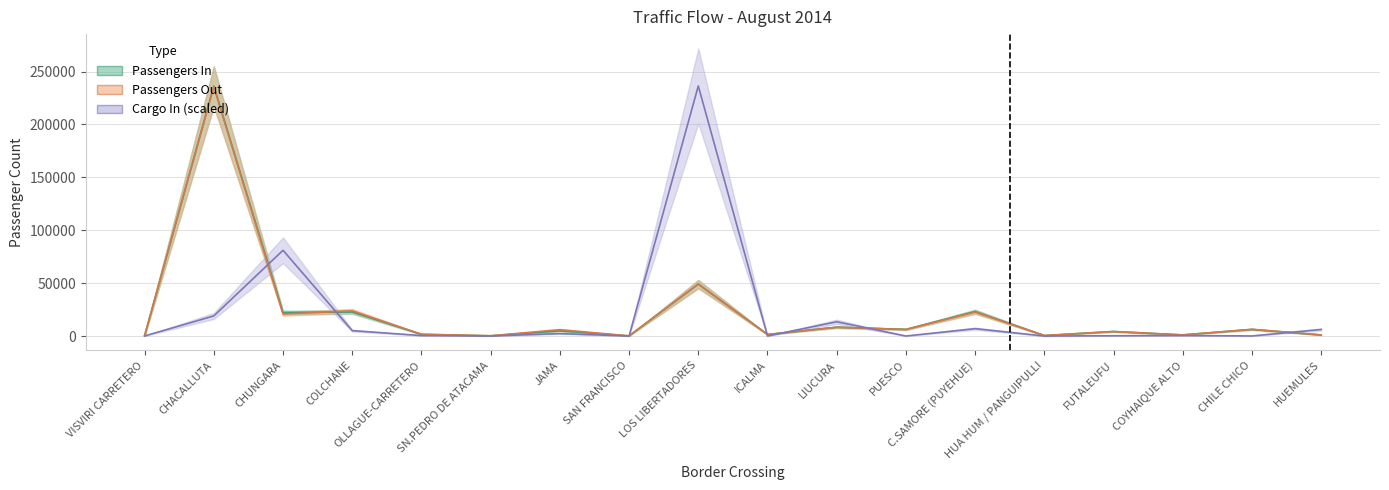

True or false: Cargo In (Kg/1e6) and Passengers In cross at least once.

True